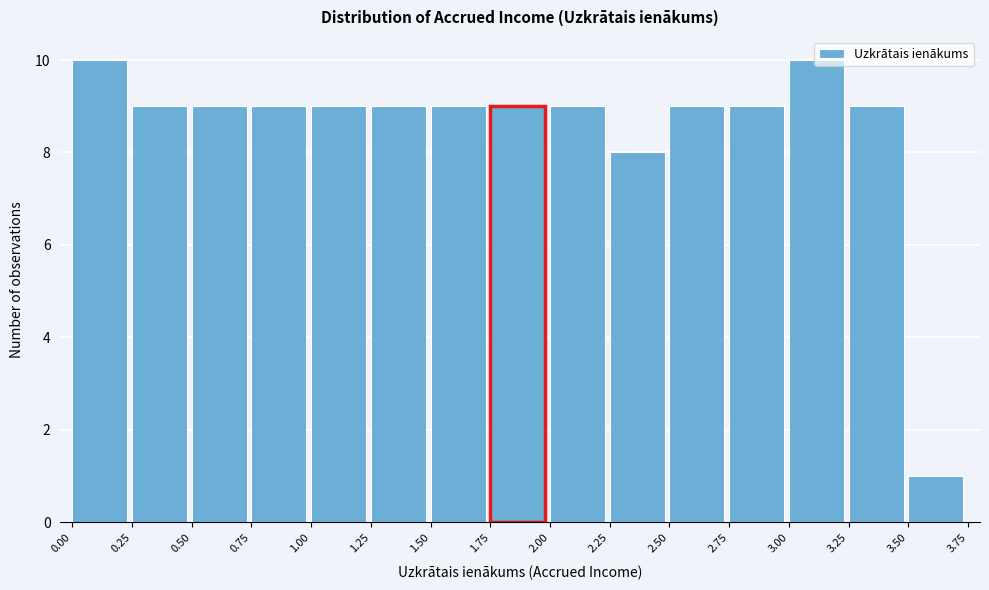

Reading left to right, transcribe this chart: for each bar, give the range it covers on the x-axis and its height. The values are not printed on the chart, so give them approximately, as read against the axis.

0.00 to 0.25: 10
0.25 to 0.50: 9
0.50 to 0.75: 9
0.75 to 1.00: 9
1.00 to 1.25: 9
1.25 to 1.50: 9
1.50 to 1.75: 9
1.75 to 2.00: 9
2.00 to 2.25: 9
2.25 to 2.50: 8
2.50 to 2.75: 9
2.75 to 3.00: 9
3.00 to 3.25: 10
3.25 to 3.50: 9
3.50 to 3.75: 1